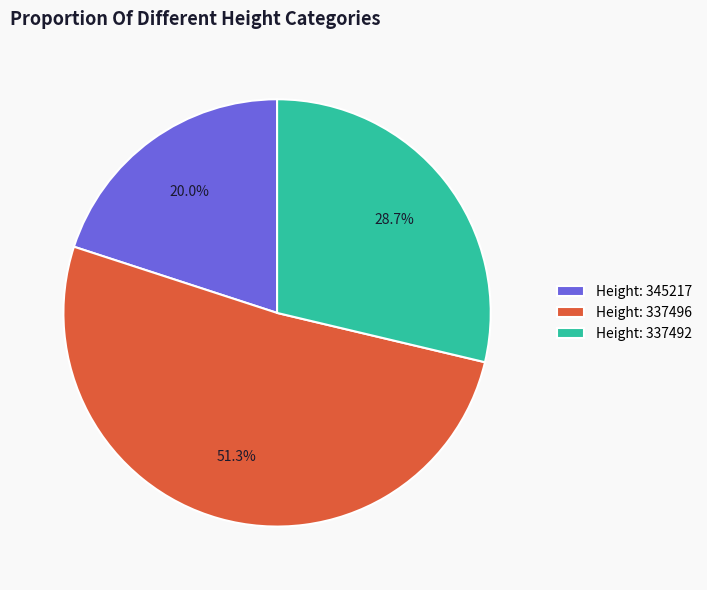

Which category has the smallest portion of the pie?

Height: 345217